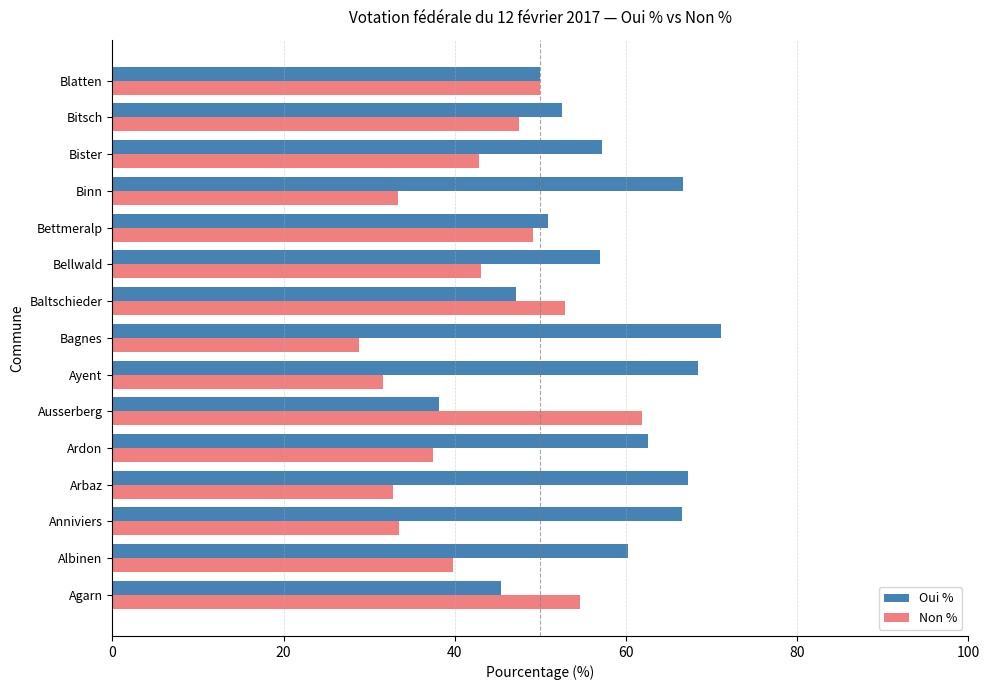

What is the approximate value of Non % at Albinen?

39.8